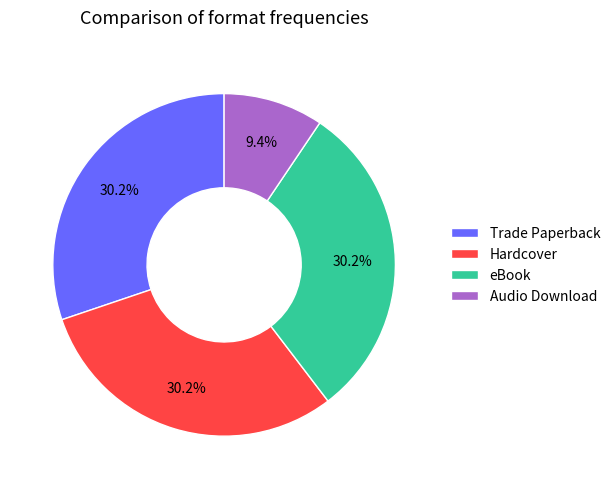

True or false: Hardcover accounts for 30% of the total.

True